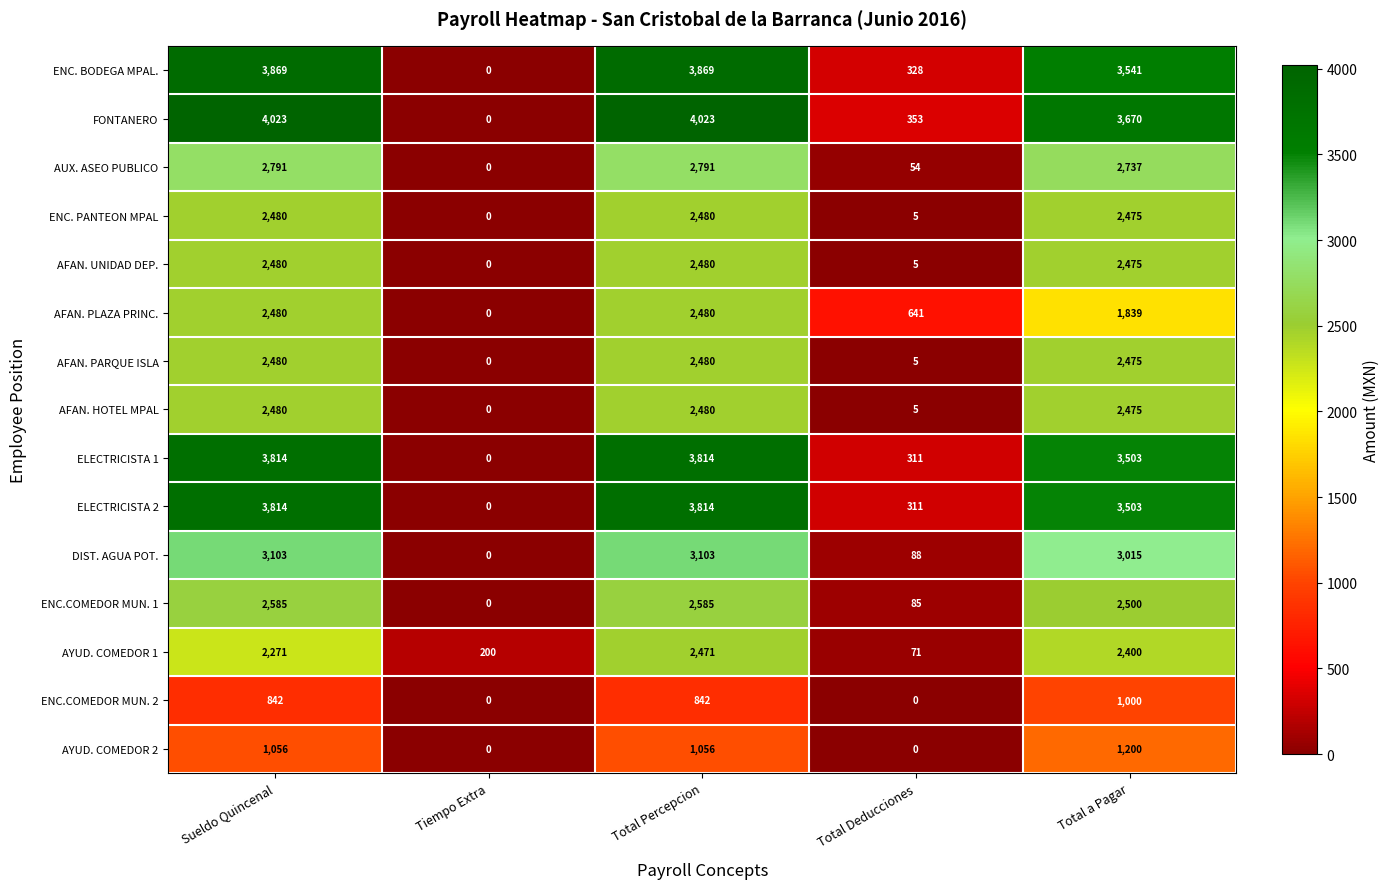

The AFAN. HOTEL MPAL series shows 2475 at Total a Pagar. True or false?

True